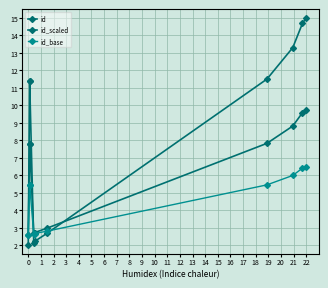

True or false: id_scaled and id_base cross at least once.

False